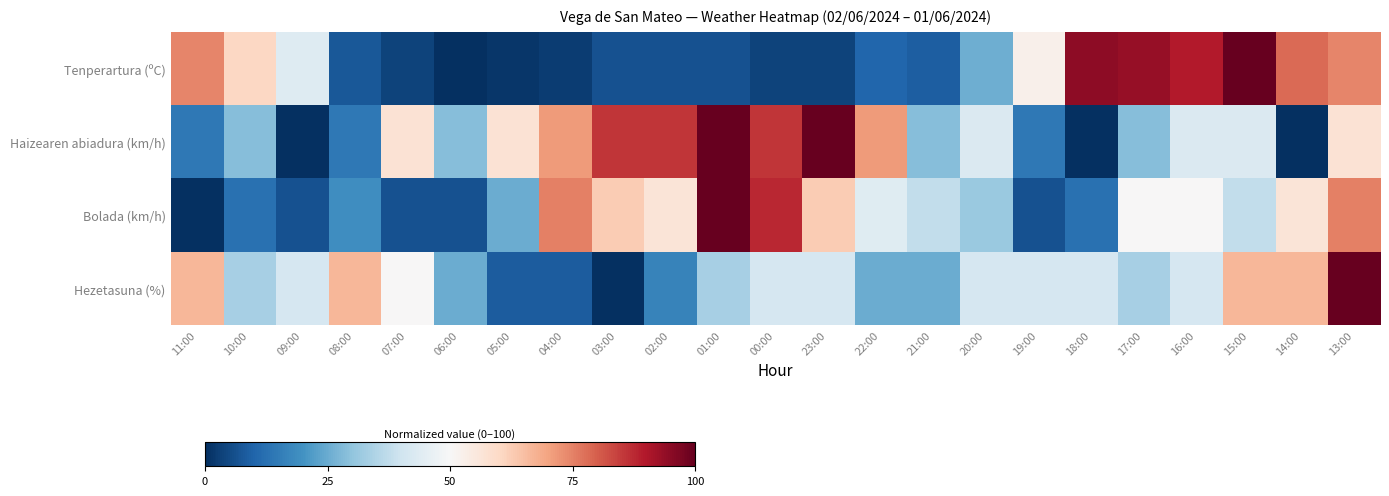

Which series has the largest total across all categories?

Haizearen abiadura (km/h)